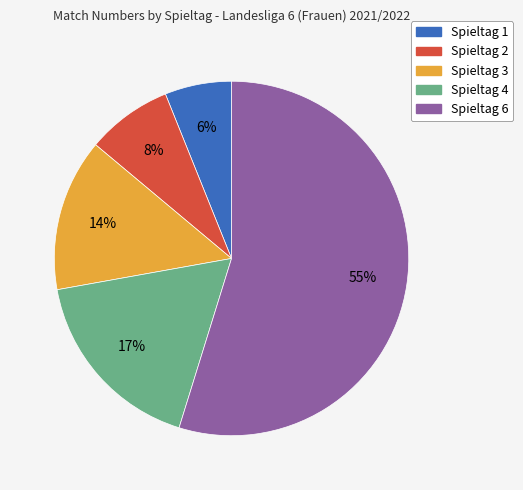

Count the number of slices in the pie.

5